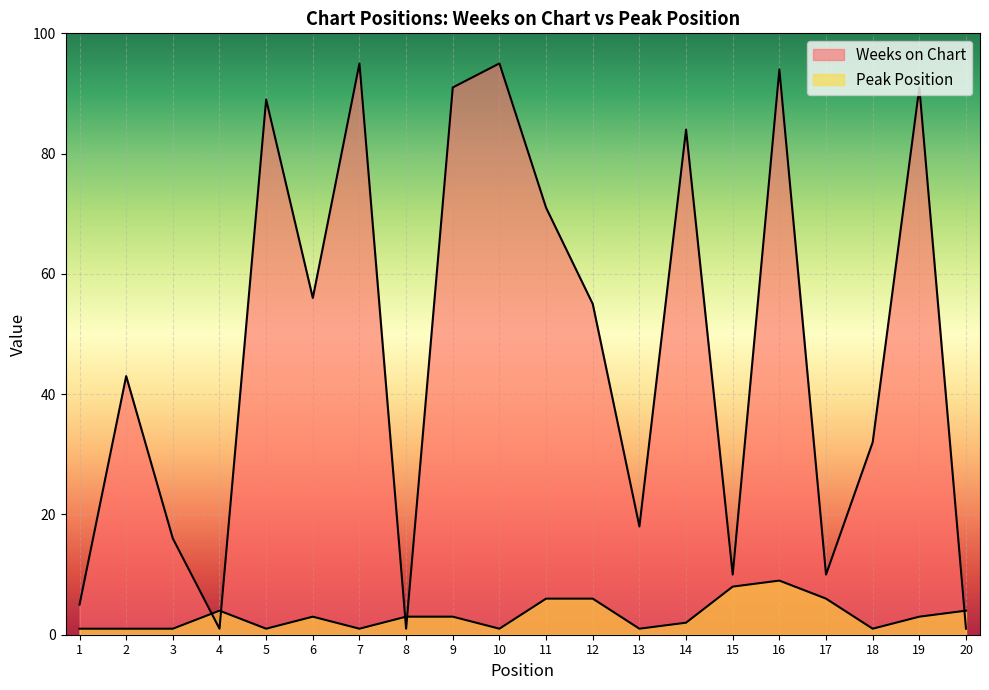

What is the difference between the maximum and second lowest values in the Weeks on Chart series?

94